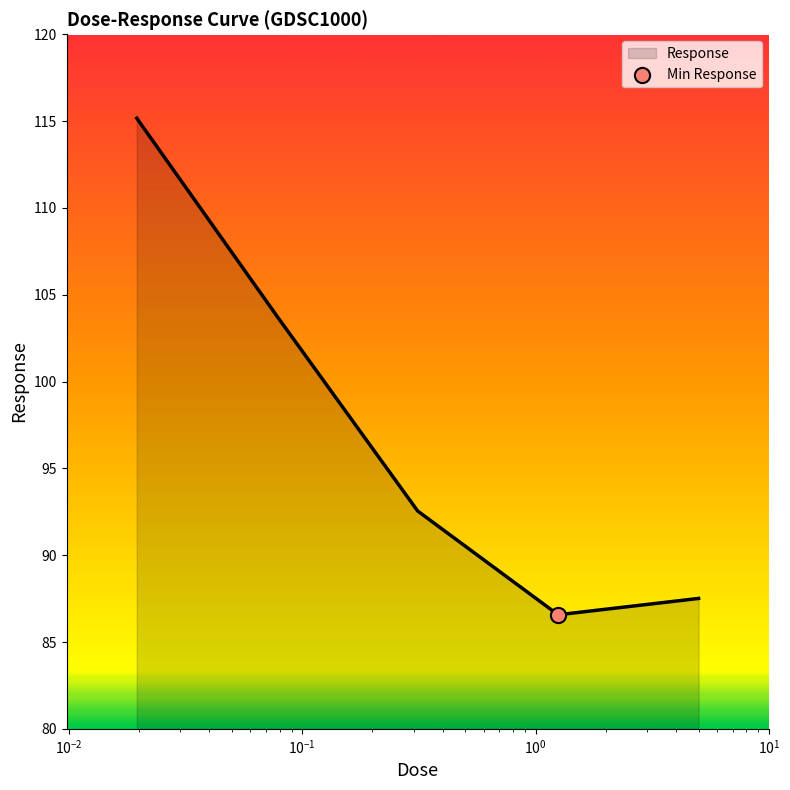

What is the smallest value displayed?

86.6